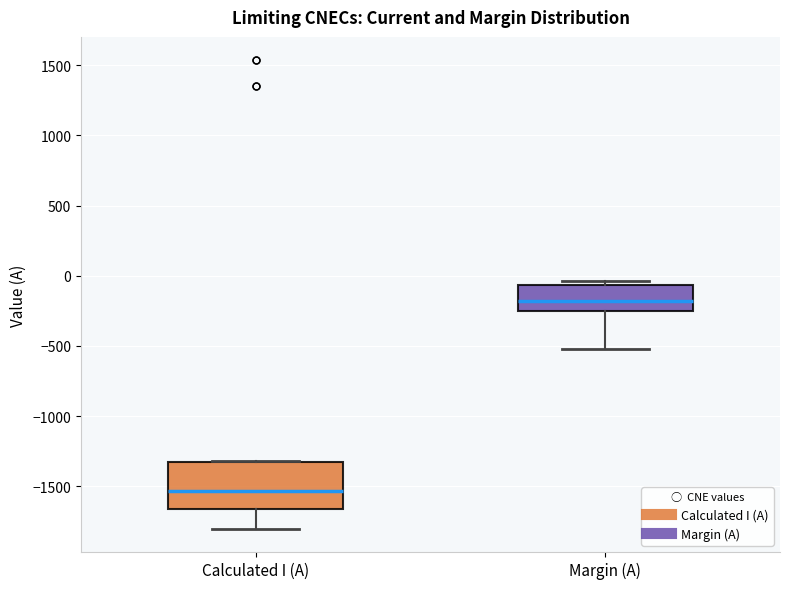

Which box's median line is the highest?

Margin (A)